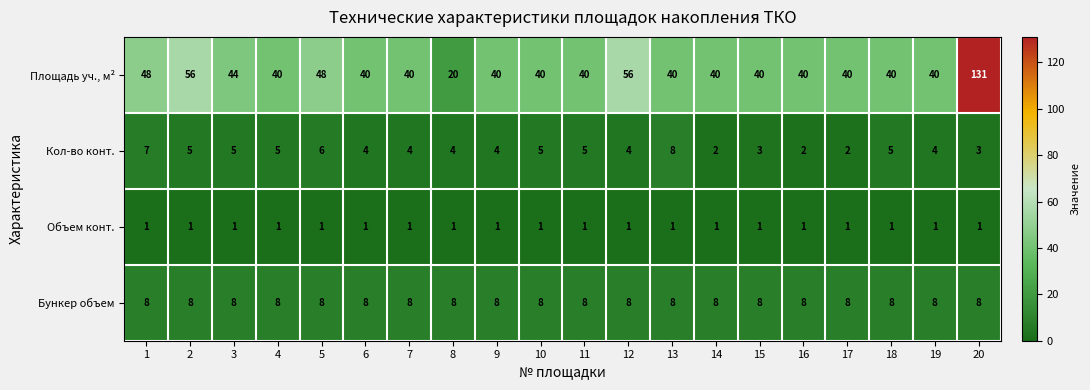

At how many categories does at least one series exceed 83?

1